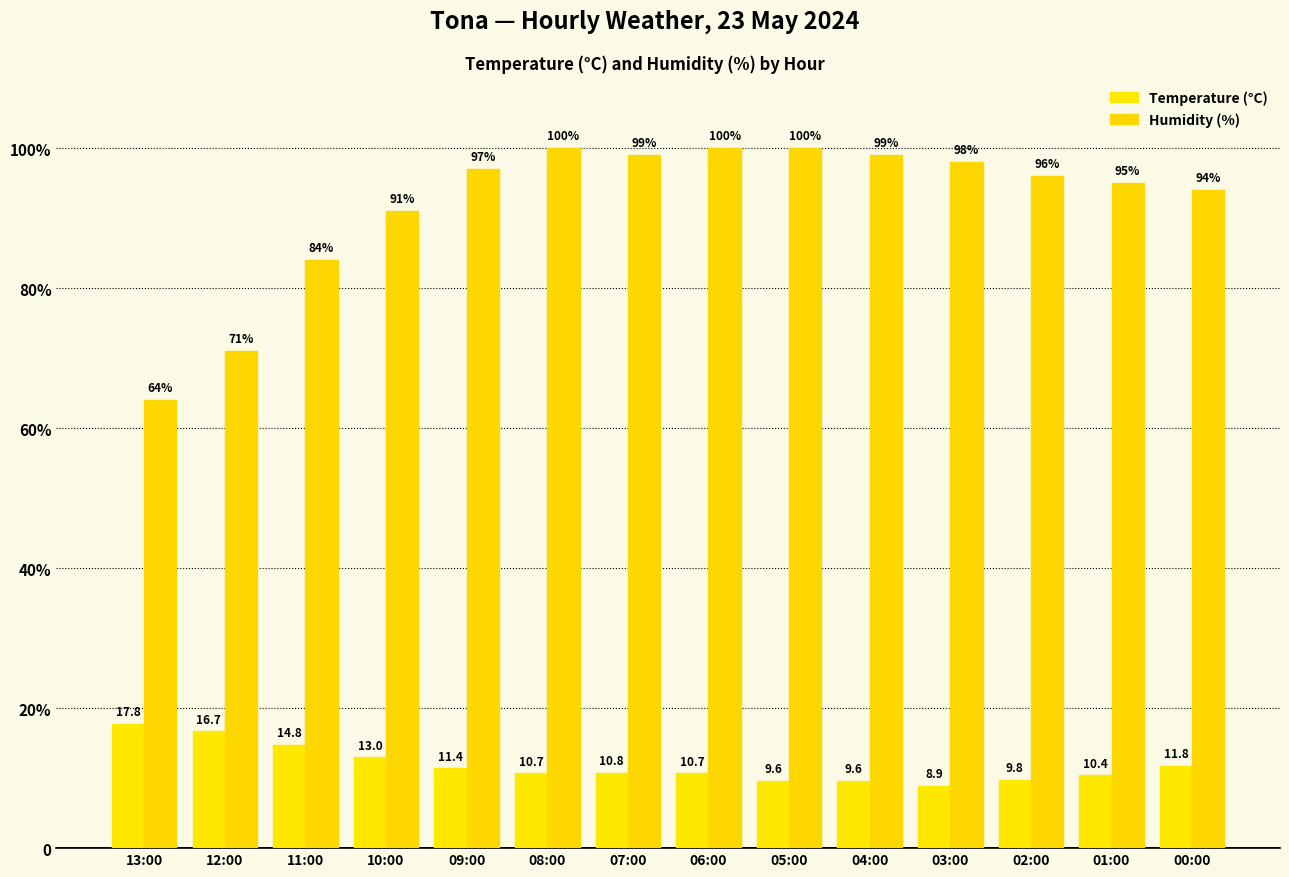

Does the chart contain stacked bars?

No